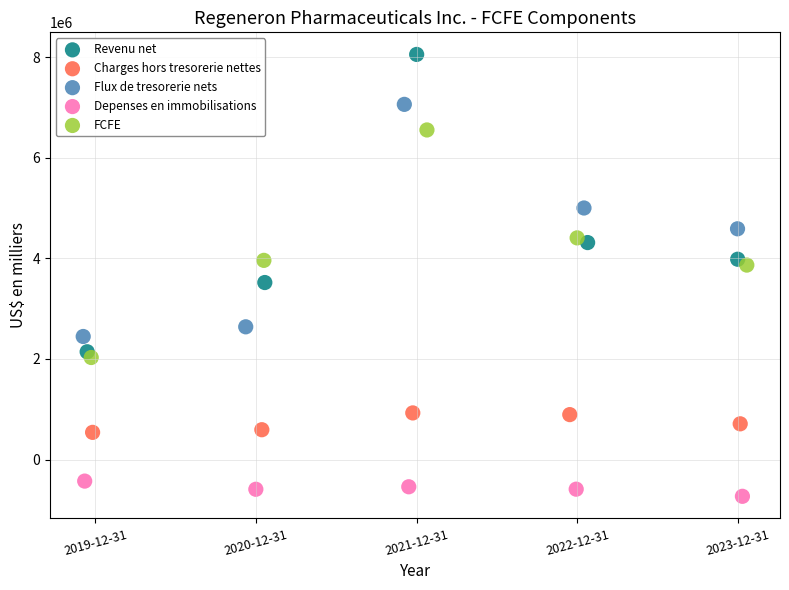

What are all the series names shown in the legend?

Revenu net, Charges hors tresorerie nettes, Flux de tresorerie nets, Depenses en immobilisations, FCFE